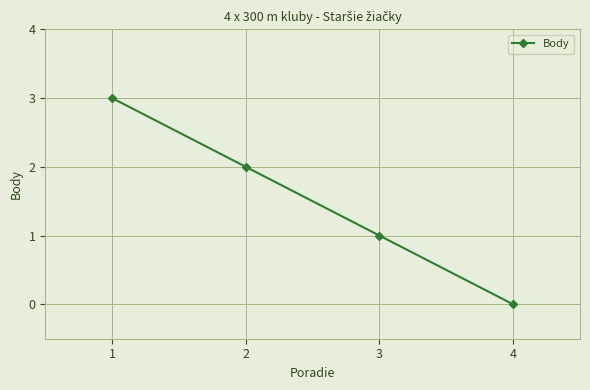

Reading right to left, transcribe all the data shown in this chart.

0	1	2	3